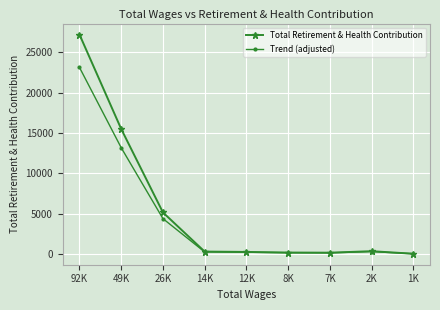

What is the sum of the Total Retirement & Health Contribution values at 92K and 7K?

27379.0